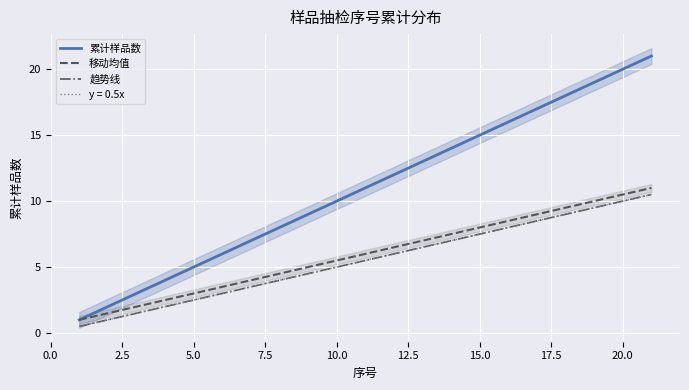

Rank the series by their maximum value, from highest to lowest.

累计样品数, 移动均值, 趋势线